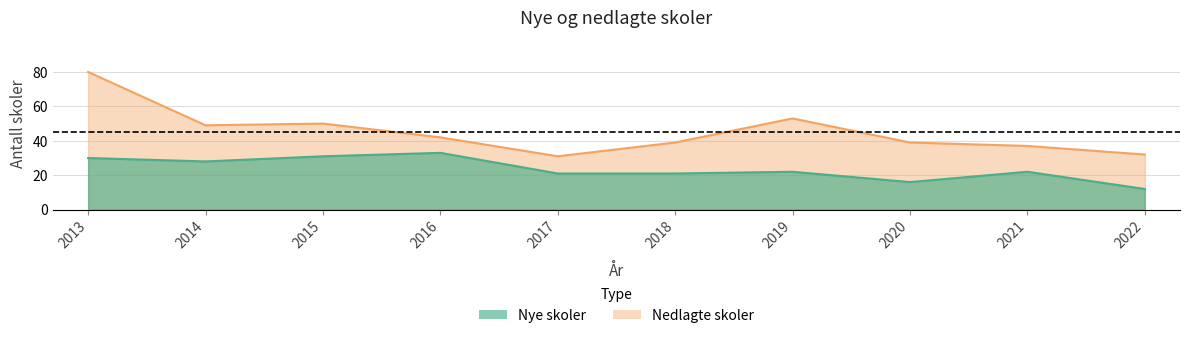

List the labels in order of Nye skoler value, largest first.

2016, 2015, 2013, 2014, 2019, 2021, 2017, 2018, 2020, 2022